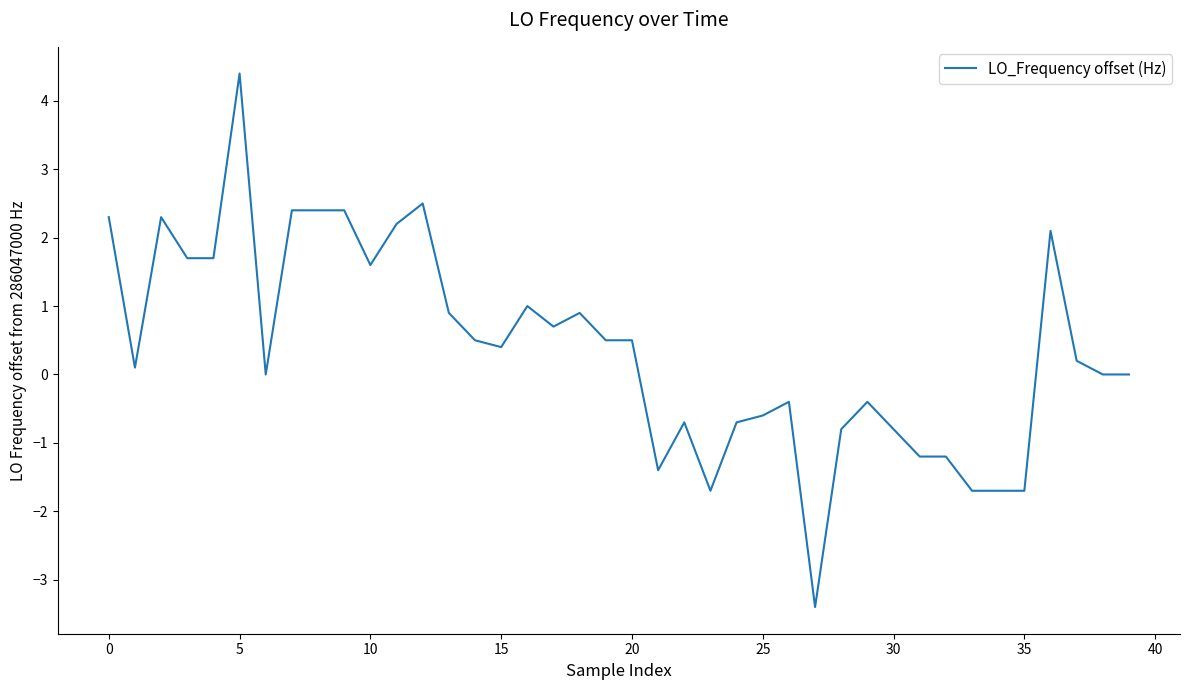

What is the difference between the maximum and minimum values?

7.8